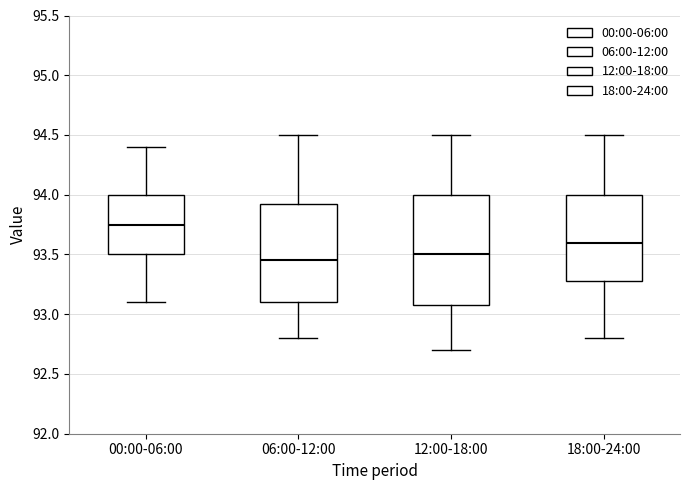

Reading left to right, read every box against the y-axis: the position of its median line, the range the box covers, and the ends of its whiskers. The values are not printed on the chart, so give them approximately, as read against the axis.

00:00-06:00: median 93.75, box 93.50 to 94.00, whiskers 93.10 to 94.40
06:00-12:00: median 93.45, box 93.10 to 93.95, whiskers 92.80 to 94.50
12:00-18:00: median 93.50, box 93.10 to 94.00, whiskers 92.70 to 94.50
18:00-24:00: median 93.60, box 93.30 to 94.00, whiskers 92.80 to 94.50